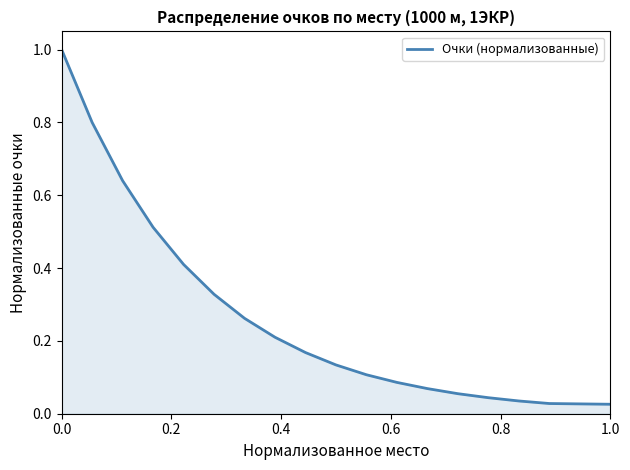

Reading left to right, transcribe all the data shown in this chart.

1.0	0.8	0.6	0.5	0.4	0.3	0.3	0.2	0.2	0.1	0.1	0.1	0.1	0.1	0.0	0.0	0.0	0.0	0.0	0.0